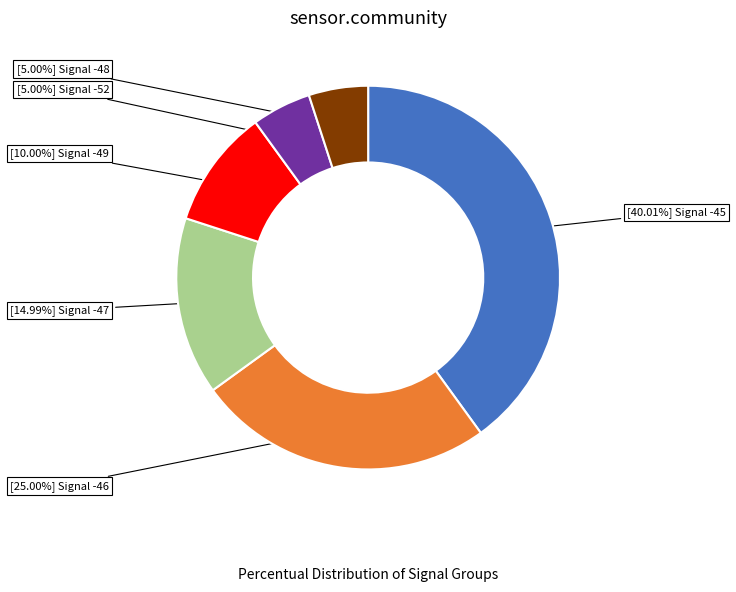

Is there a majority slice in this chart?

No